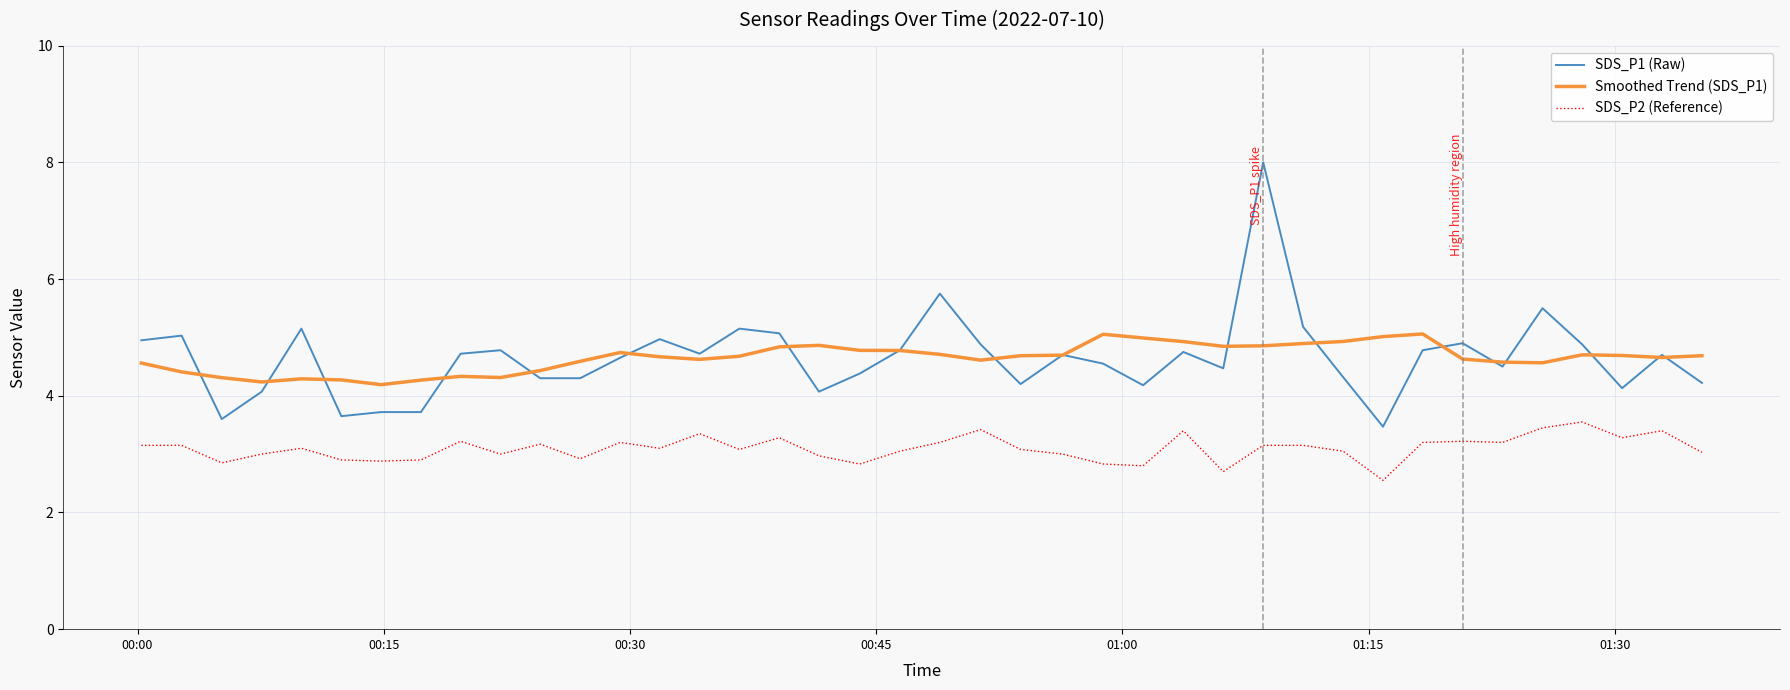

Which series has the largest range (max minus min)?

SDS_P1 (Raw)